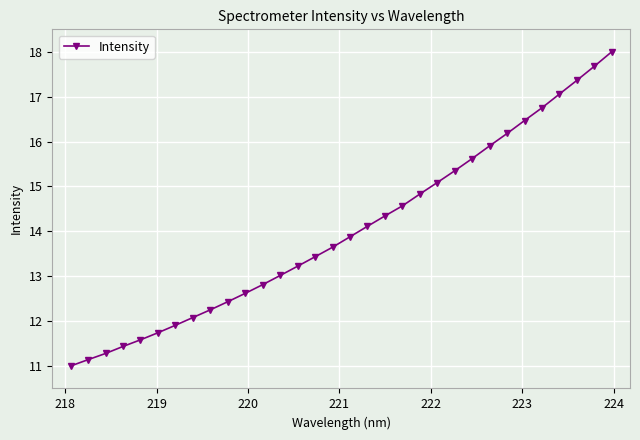

What is the greatest value displayed?

18.0